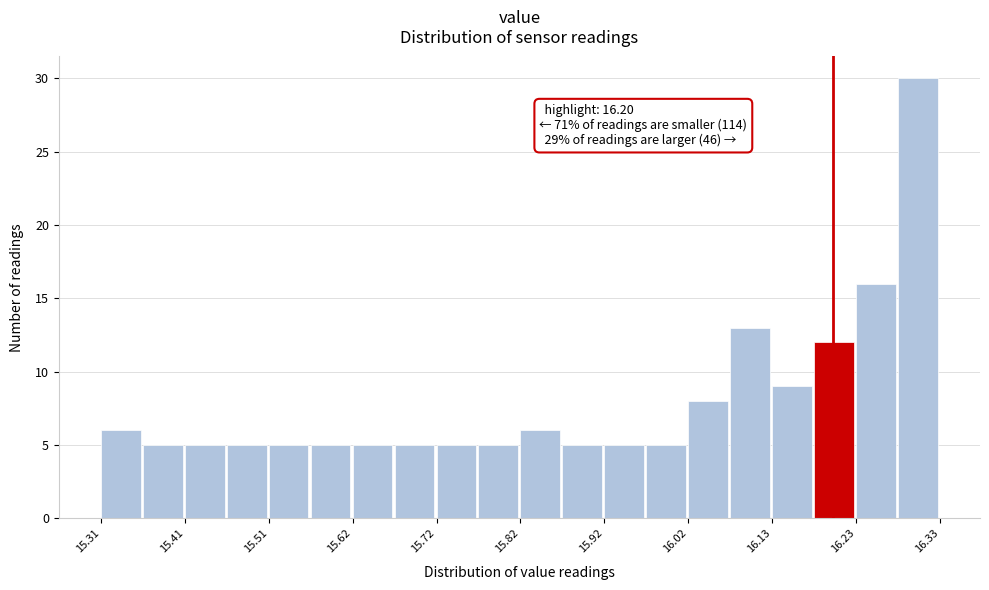

Around what value on the x-axis is the tallest bar? Give the approximate position of its centre, as read against the axis.

16.30